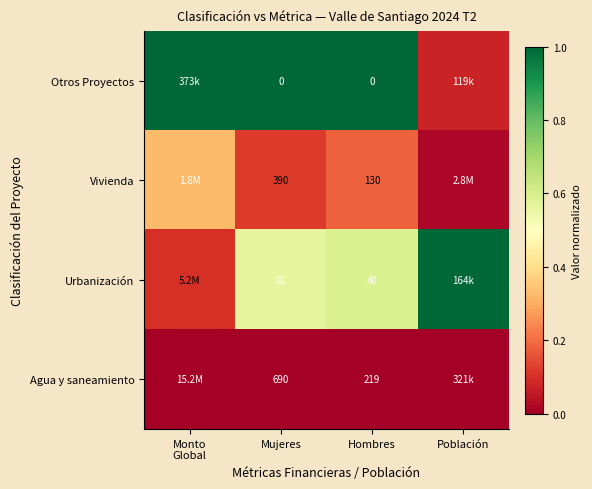

Rank the series at Hombres from lowest to highest value.

Otros Proyectos, Urbanización, Vivienda, Agua y saneamiento